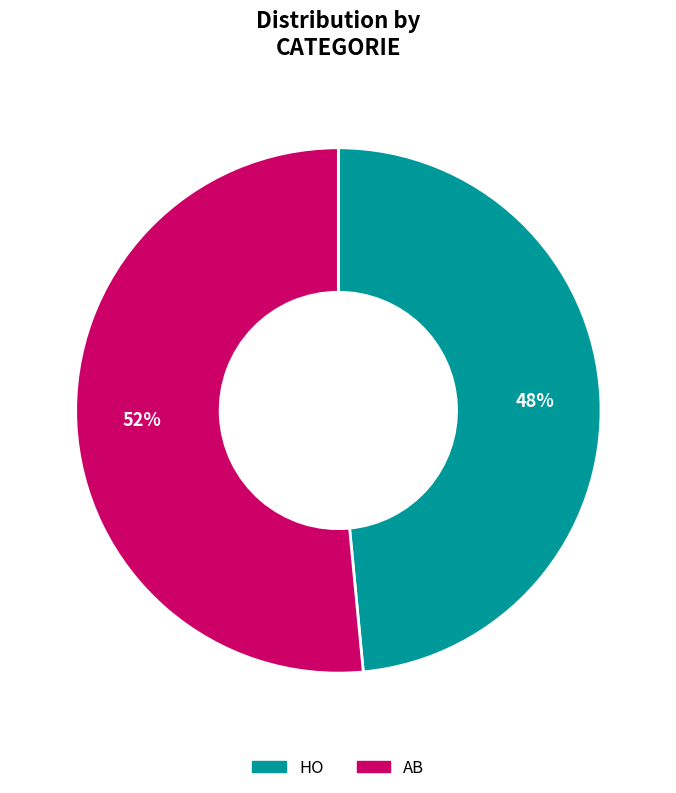

True or false: AB accounts for 37% of the total.

False